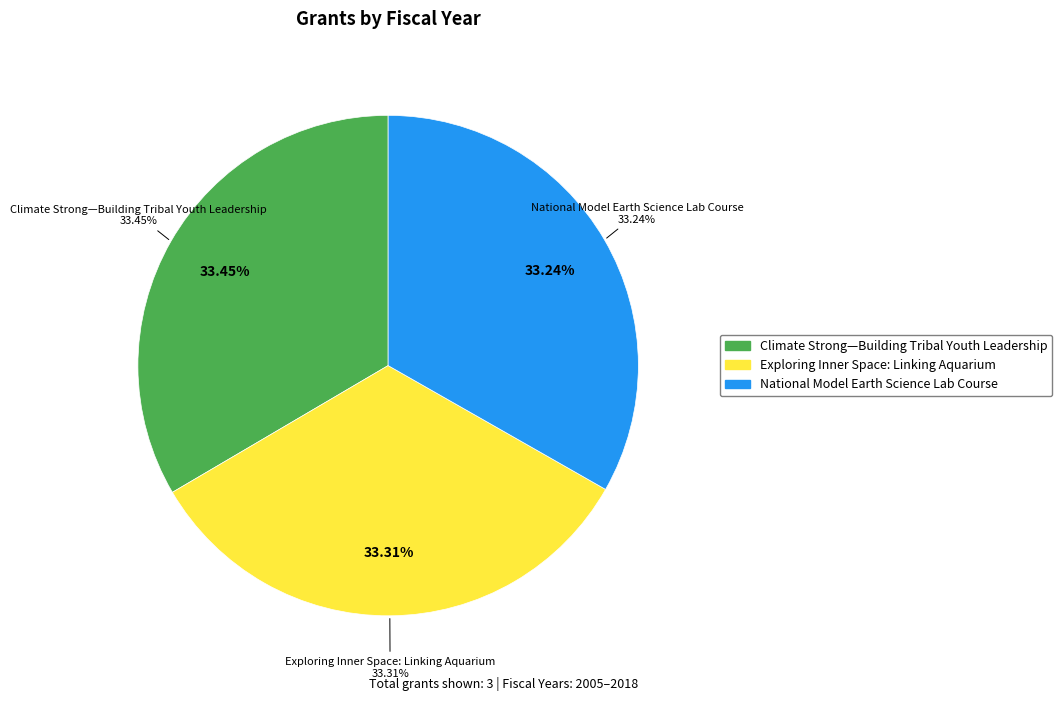

How many segments does this pie chart have?

3